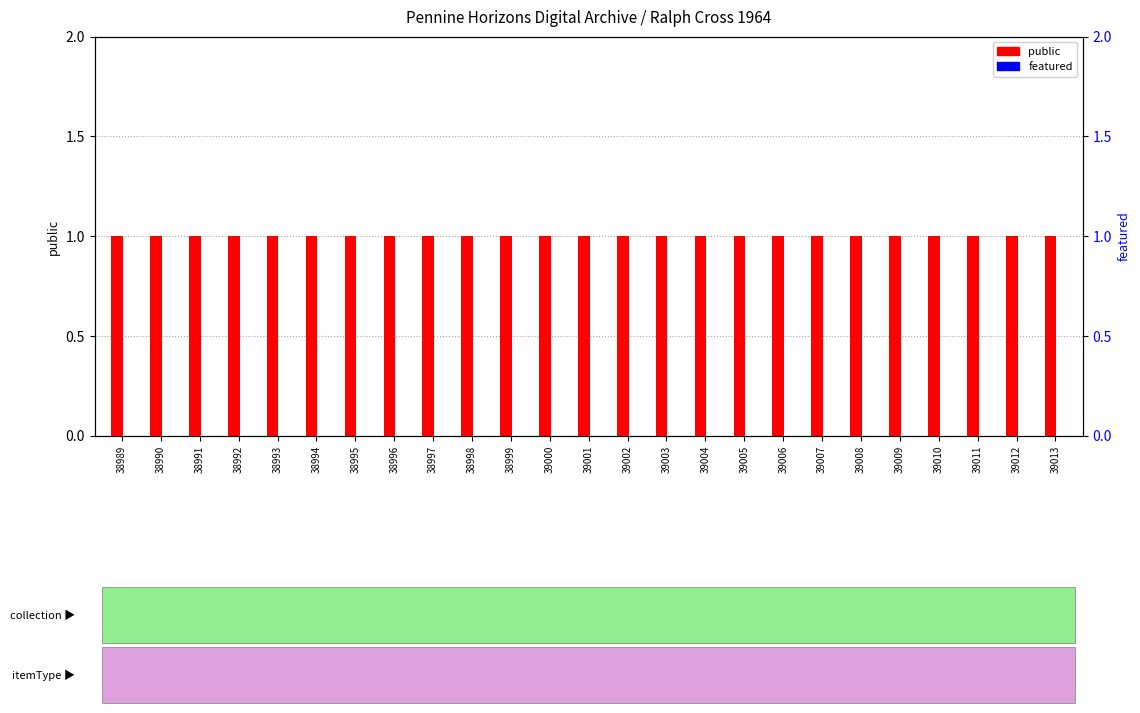

At which category is the sum across all series the highest?

38989